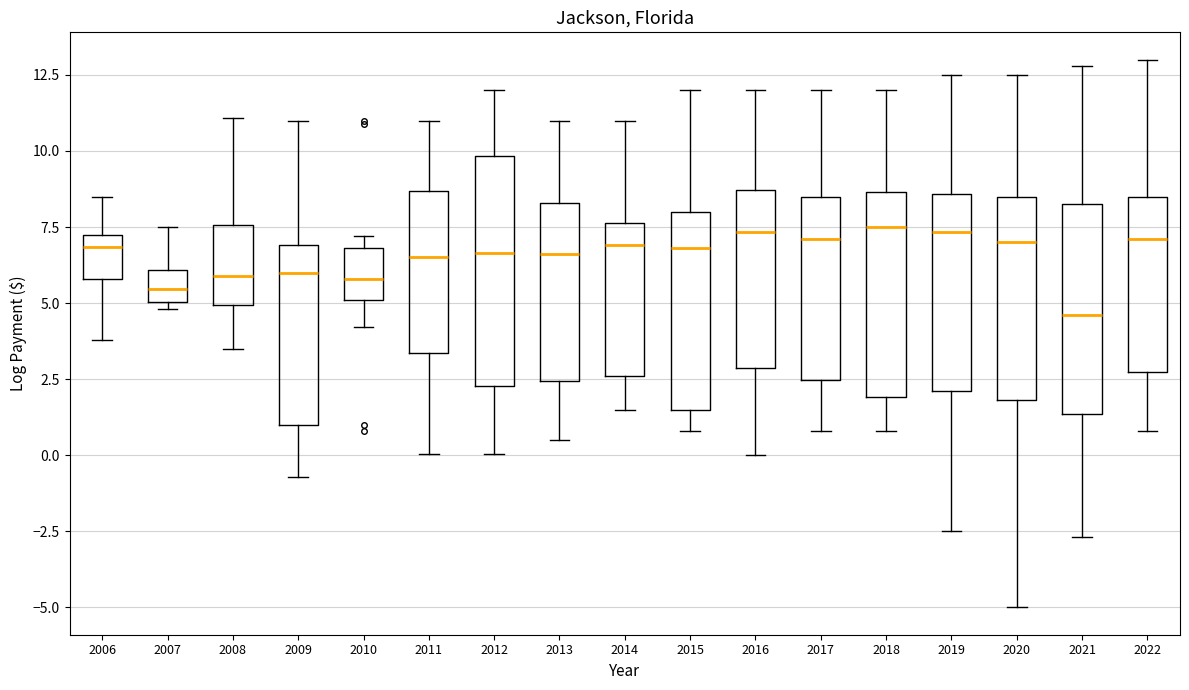

Reading left to right, transcribe this box plot: for each box, give where its median line is, the range the box spans, and where its two whiskers end, as read against the y-axis. The values are not printed on the chart, so give them approximately, as read against the axis.

2006: median 7.0 (just below the box's upper edge), box 6.0 to 7.0, whiskers 4.0 to 8.5
2007: median 5.5, box 5.0 to 6.0, whiskers 5.0 (just below the box's lower edge) to 7.5
2008: median 6.0, box 5.0 to 7.5, whiskers 3.5 to 11.0
2009: median 6.0, box 1.0 to 7.0, whiskers -0.5 to 11.0
2010: median 6.0, box 5.0 to 7.0, whiskers 4.0 to 7.0 (just above the box's upper edge)
2011: median 6.5, box 3.5 to 8.5, whiskers 0.0 to 11.0
2012: median 6.5, box 2.5 to 10.0, whiskers 0.0 to 12.0
2013: median 6.5, box 2.5 to 8.5, whiskers 0.5 to 11.0
2014: median 7.0, box 2.5 to 7.5, whiskers 1.5 to 11.0
2015: median 7.0, box 1.5 to 8.0, whiskers 1.0 to 12.0
2016: median 7.5, box 3.0 to 8.5, whiskers 0.0 to 12.0
2017: median 7.0, box 2.5 to 8.5, whiskers 1.0 to 12.0
2018: median 7.5, box 2.0 to 8.5, whiskers 1.0 to 12.0
2019: median 7.5, box 2.0 to 8.5, whiskers -2.5 to 12.5
2020: median 7.0, box 2.0 to 8.5, whiskers -5.0 to 12.5
2021: median 4.5, box 1.5 to 8.5, whiskers -2.5 to 13.0
2022: median 7.0, box 3.0 to 8.5, whiskers 1.0 to 13.0